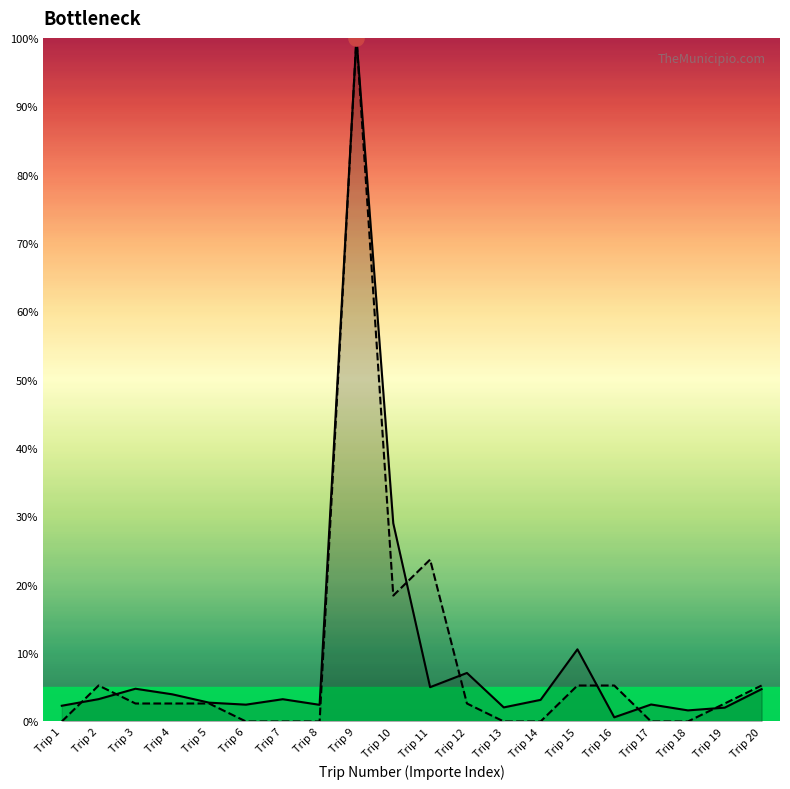

At how many categories does at least one series exceed 0?

20